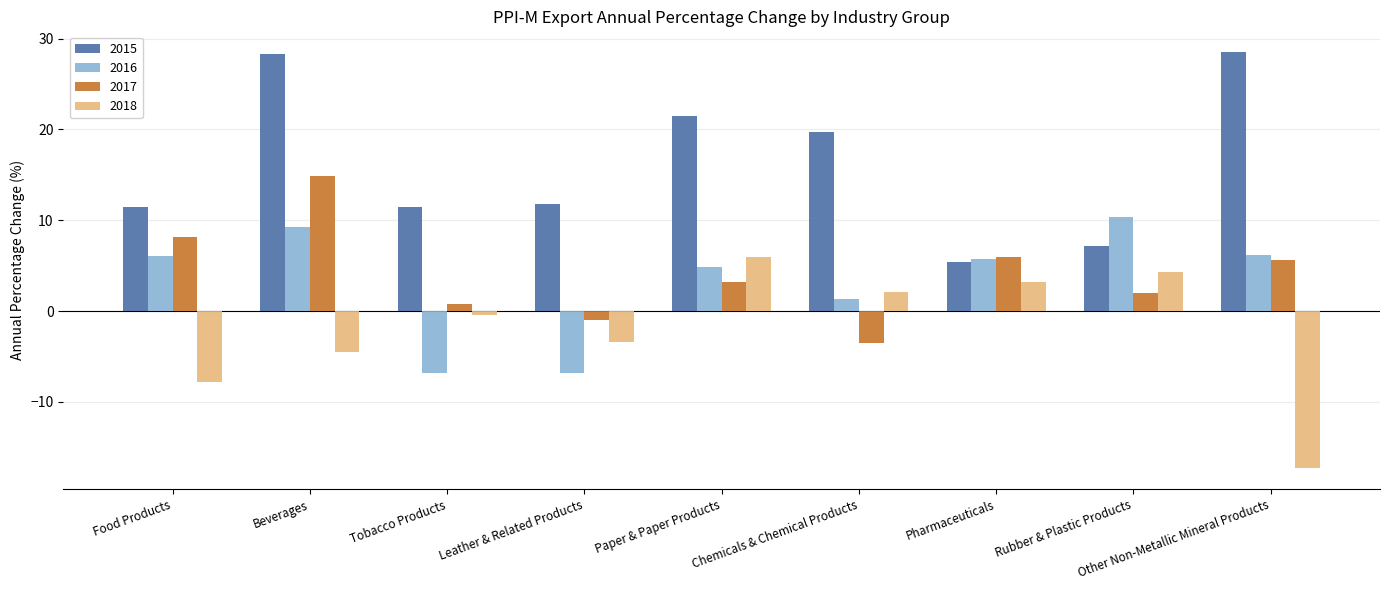

What is the spread (max minus min) of values at Paper & Paper Products?

18.3